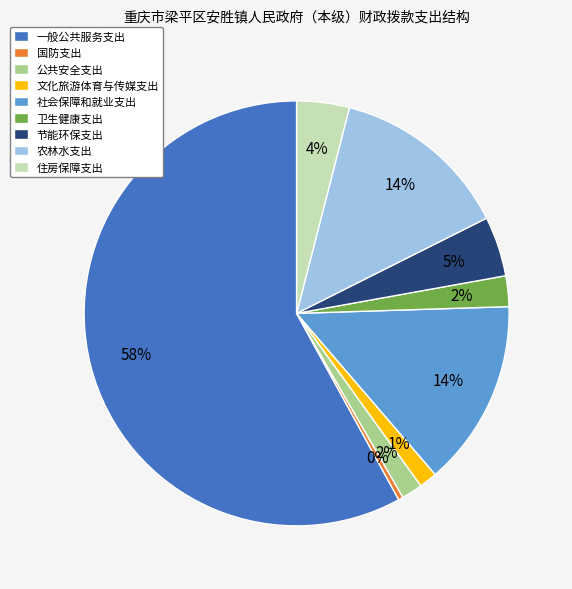

Between 公共安全支出 and 住房保障支出, which is larger?

住房保障支出